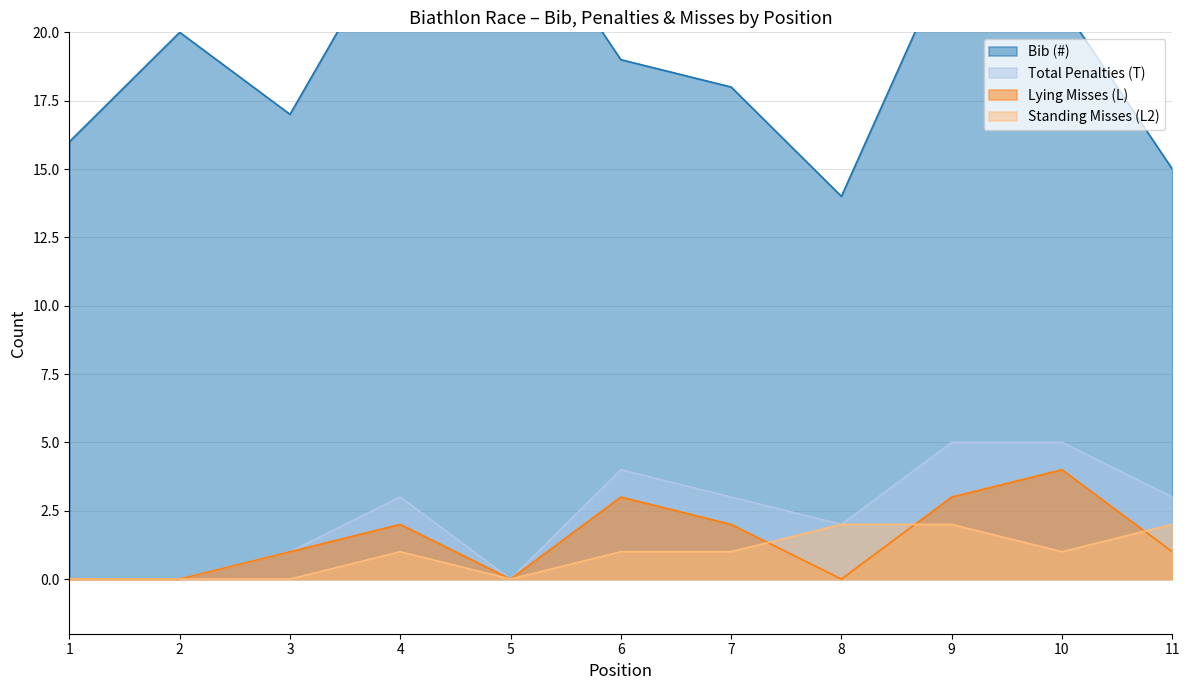

At which label is Lying Misses (L) closest to 2?

4